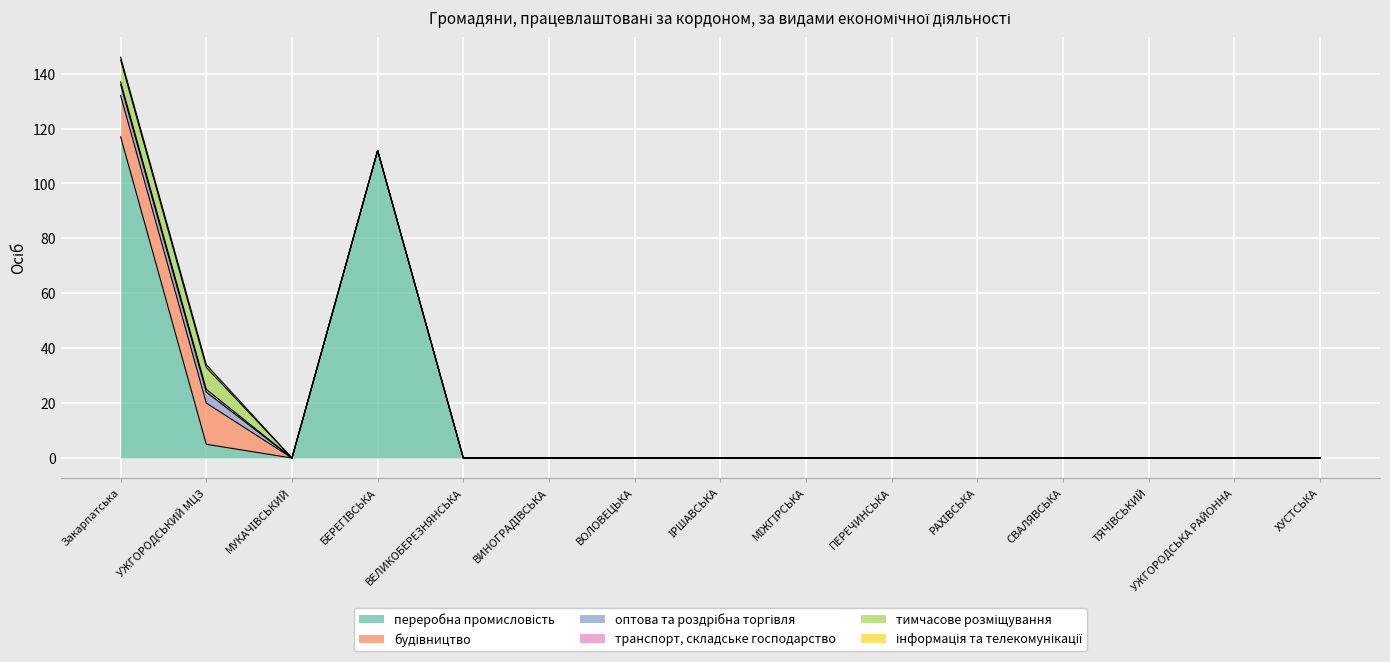

True or false: оптова та роздрібна торгівля and тимчасове розміщування intersect in this chart.

False